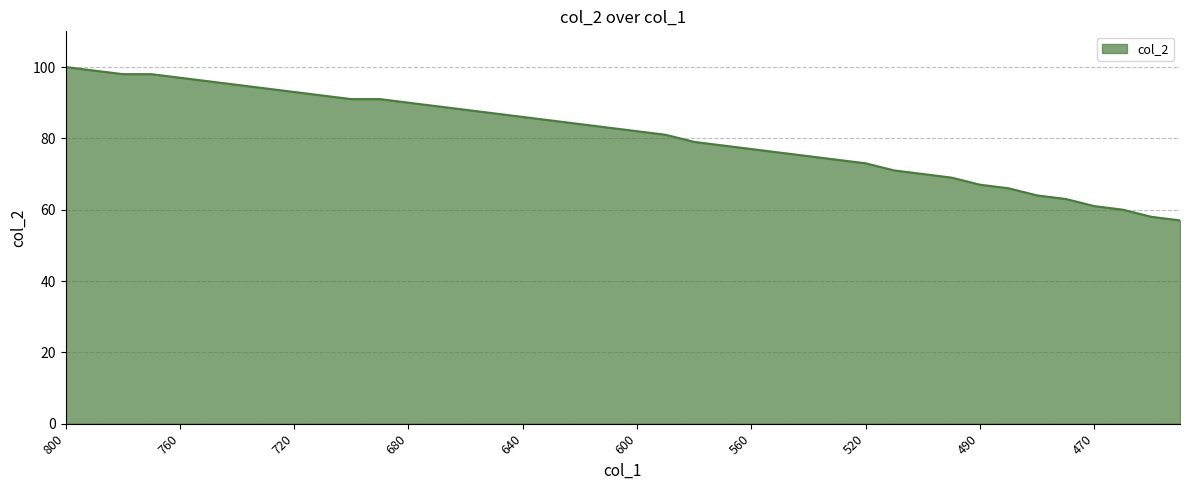

Does the chart display data point markers on the line(s)?

No